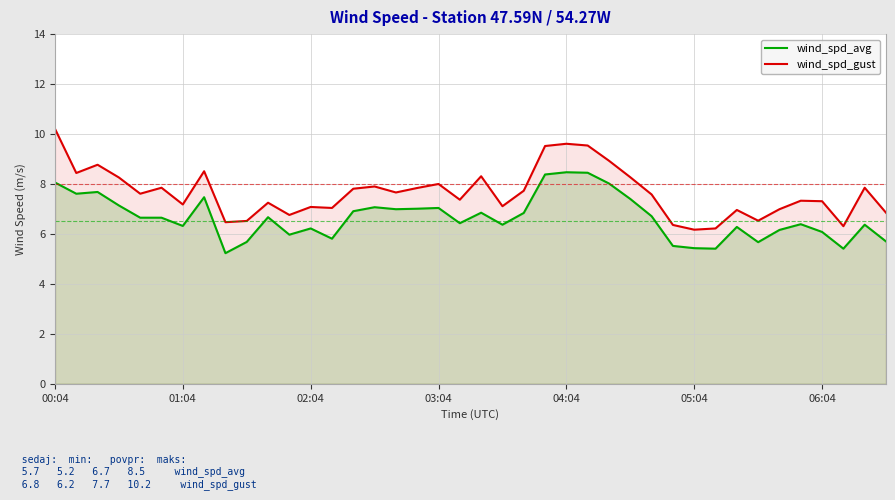

How many data points in wind_spd_gust are less than 7?

11